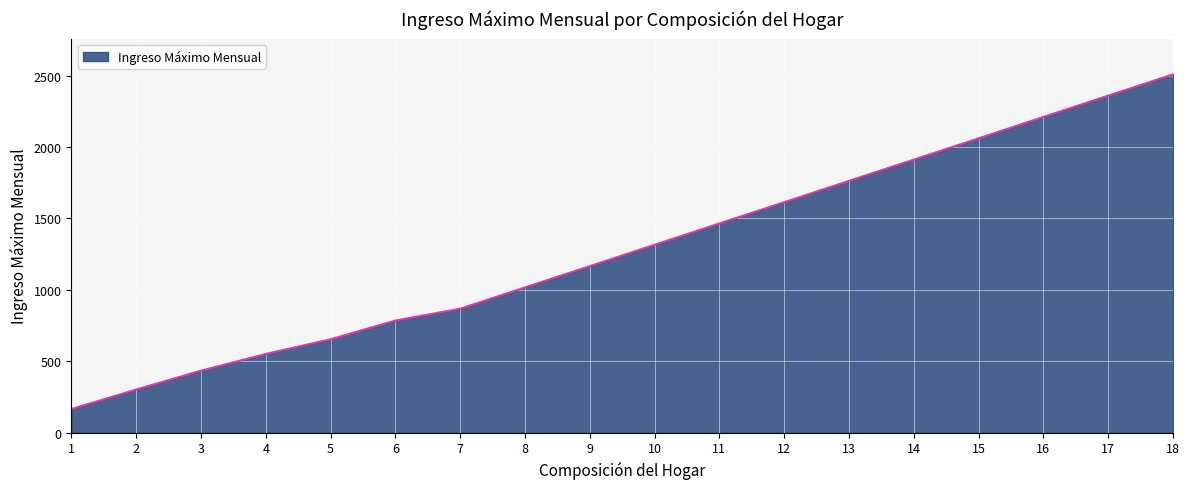

True or false: there are more than 0 points higher than both neighbors.

False